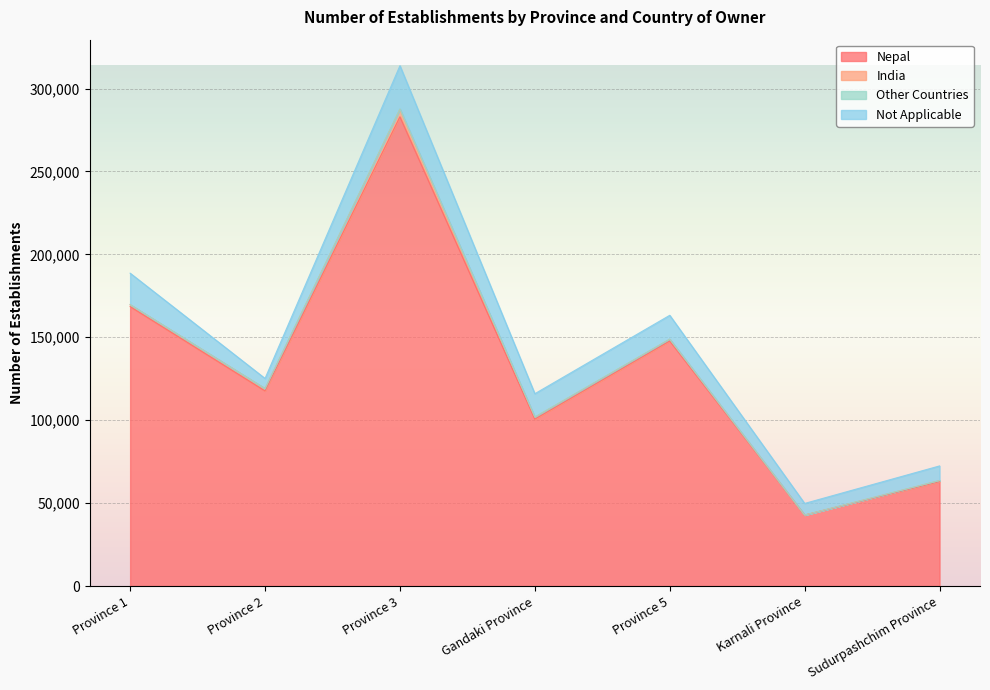

What is the approximate value of Nepal at Province 1, to the nearest 10?

168520